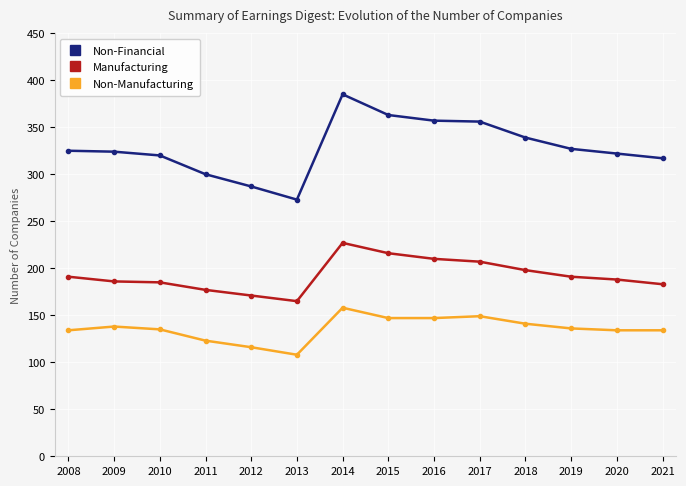

What is the value of the Non-Financial point at the 13th from the left?

322